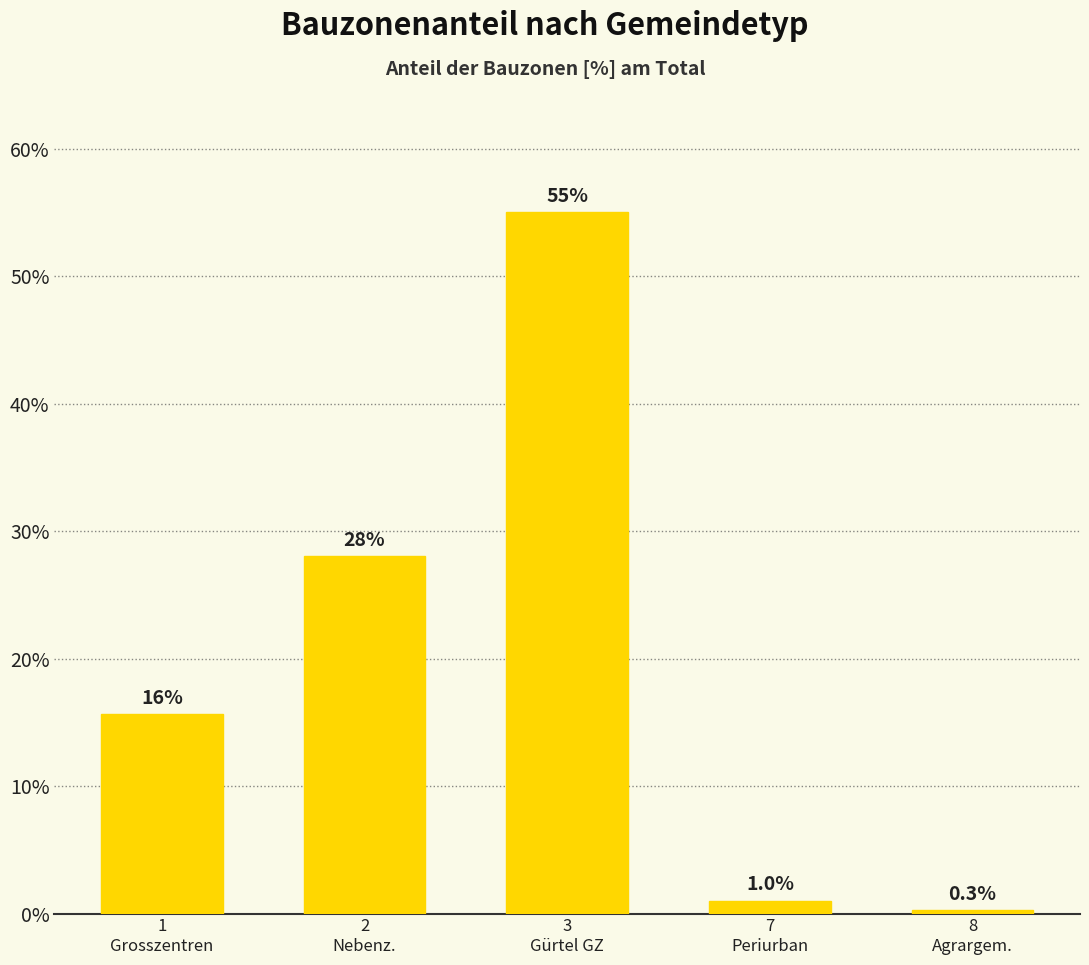

Which has a higher value, 8
Agrargem. or 3
Gürtel GZ?

3
Gürtel GZ